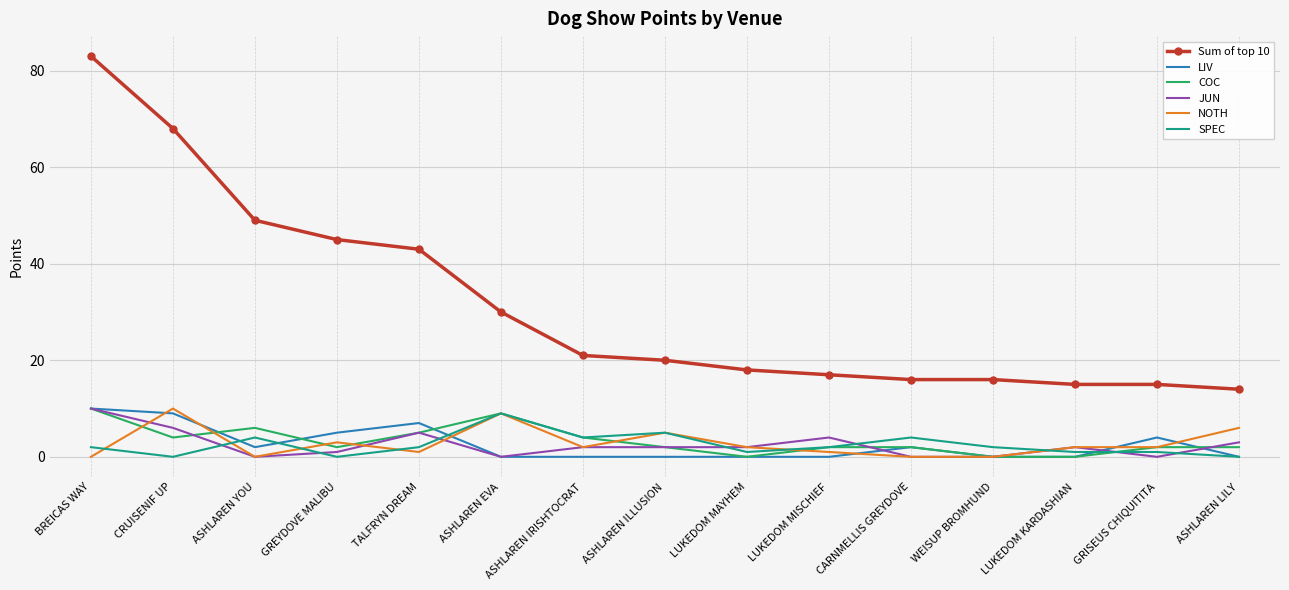

Reading right to left, transcribe all the data shown in this chart.

Sum of top 10: 14	15	15	16	16	17	18	20	21	30	43	45	49	68	83
LIV: 0	4	0	0	2	0	0	0	0	0	7	5	2	9	10
COC: 2	2	0	0	2	2	0	2	4	9	5	2	6	4	10
JUN: 3	0	2	0	0	4	2	2	2	0	5	1	0	6	10
NOTH: 6	2	2	0	0	1	2	5	2	9	1	3	0	10	0
SPEC: 0	1	1	2	4	2	1	5	4	9	2	0	4	0	2